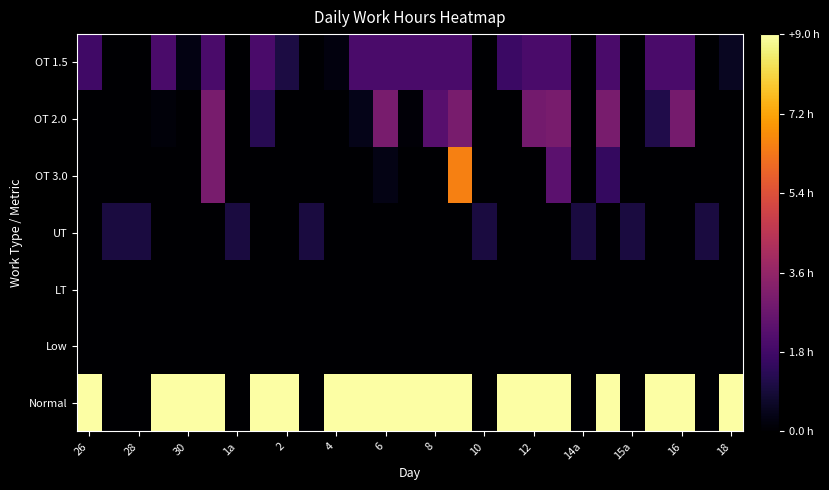

Reading right to left, what are all the values shown in this chart?

OT 1.5: 0.5	0.0	2.0	2.0	0.0	2.0	0.0	2.0	2.0	1.7	0.0	2.0	2.0	2.0	2.0	2.0	0.2	0.0	1.1	2.0	0.0	2.0	0.3	2.0	0.0	0.0	1.8
OT 2.0: 0.0	0.0	2.9	1.2	0.0	3.0	0.0	3.0	2.9	0.0	0.0	3.0	2.2	0.1	3.0	0.4	0.0	0.0	0.0	1.3	0.0	3.0	0.0	0.2	0.0	0.0	0.0
OT 3.0: 0.0	0.0	0.0	0.0	0.0	1.5	0.0	2.4	0.0	0.0	0.0	6.5	0.0	0.0	0.3	0.0	0.0	0.0	0.0	0.0	0.0	3.0	0.0	0.0	0.0	0.0	0.0
UT: 0.0	1.0	0.0	0.0	1.0	0.0	1.0	0.0	0.0	0.0	1.0	0.0	0.0	0.0	0.0	0.0	0.0	1.0	0.0	0.0	1.0	0.0	0.0	0.0	1.0	1.0	0.0
LT: 0.0	0.0	0.0	0.0	0.0	0.0	0.0	0.0	0.0	0.0	0.0	0.0	0.0	0.0	0.0	0.0	0.0	0.0	0.0	0.0	0.0	0.0	0.0	0.0	0.0	0.0	0.0
Low: 0.0	0.0	0.0	0.0	0.0	0.0	0.0	0.0	0.0	0.0	0.0	0.0	0.0	0.0	0.0	0.0	0.0	0.0	0.0	0.0	0.0	0.0	0.0	0.0	0.0	0.0	0.0
Normal: 9.0	0.0	9.0	9.0	0.0	9.0	0.0	9.0	9.0	9.0	0.0	9.0	9.0	9.0	9.0	9.0	9.0	0.0	9.0	9.0	0.0	9.0	9.0	9.0	0.0	0.0	9.0